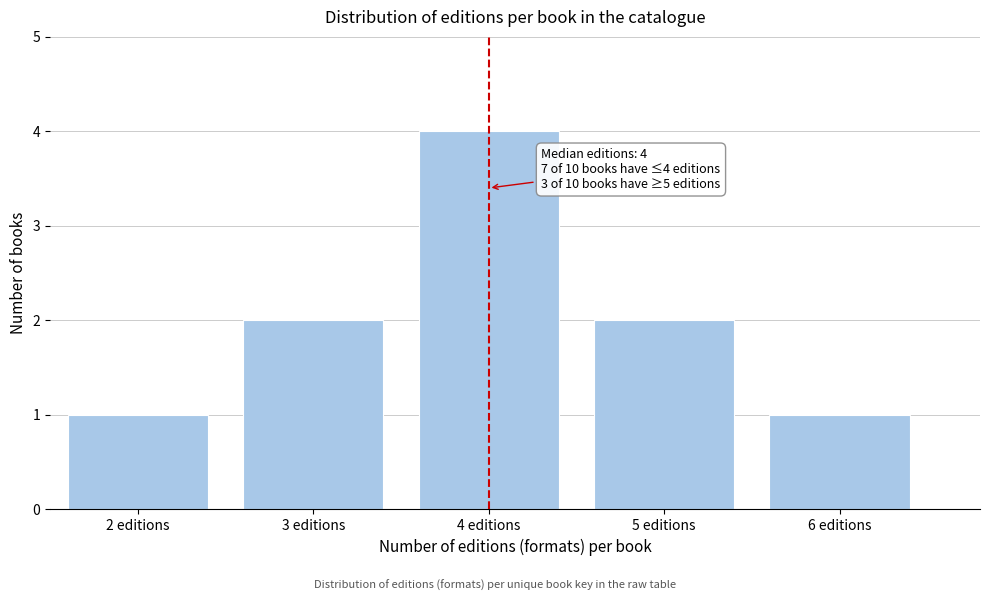

Reading left to right, transcribe all the data shown in this chart.

1	2	4	2	1